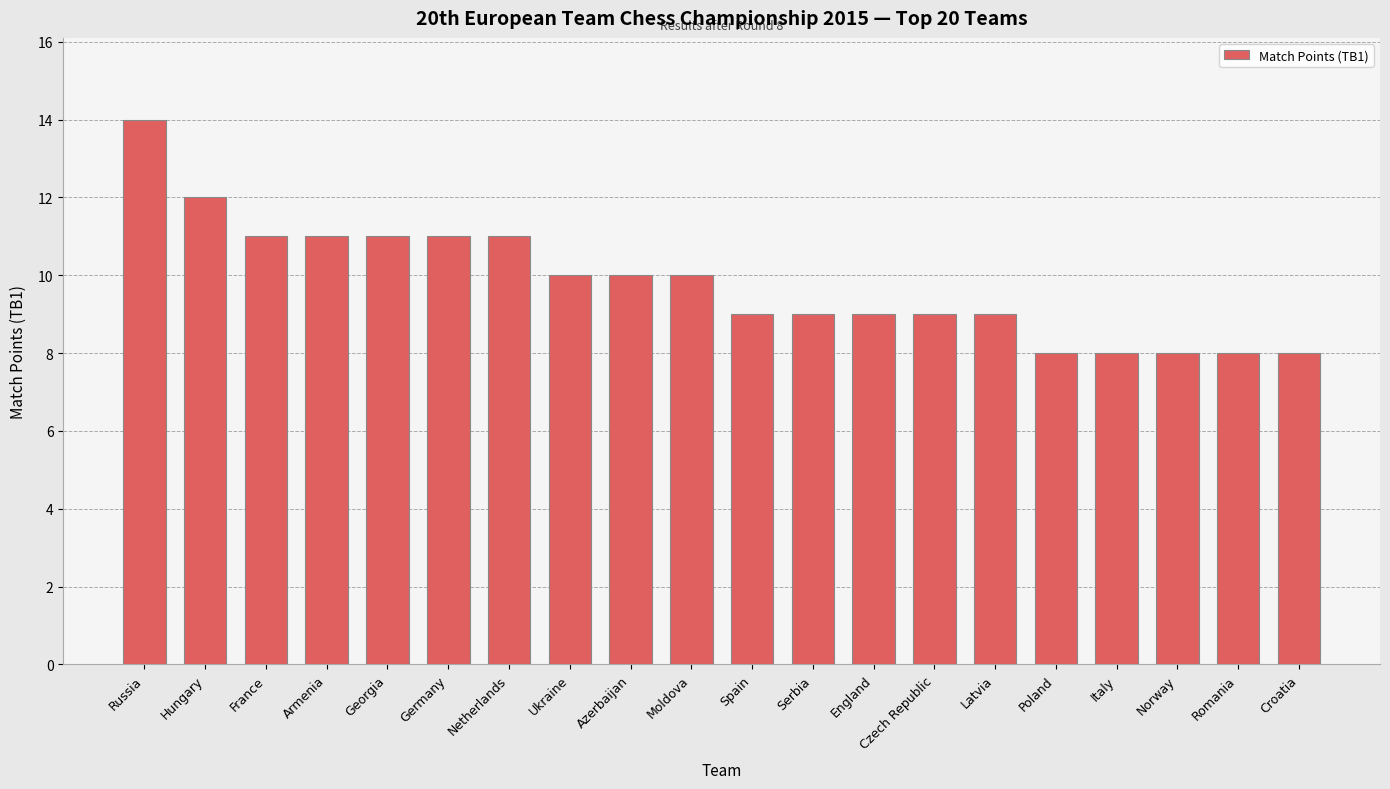

What is the label of the 17th bar from the right?

Armenia